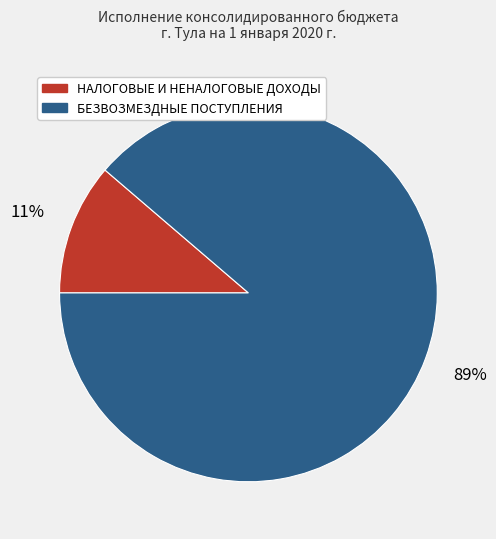

To the nearest percent, what percentage of the pie is БЕЗВОЗМЕЗДНЫЕ ПОСТУПЛЕНИЯ?

89%